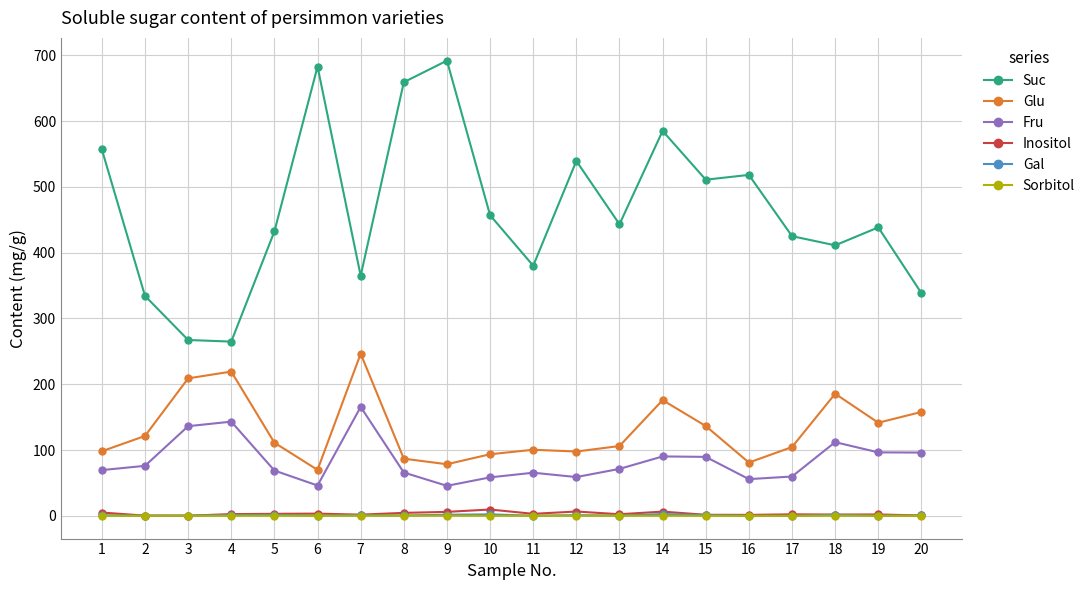

The Sorbitol series shows 0.1 at 16. True or false?

True